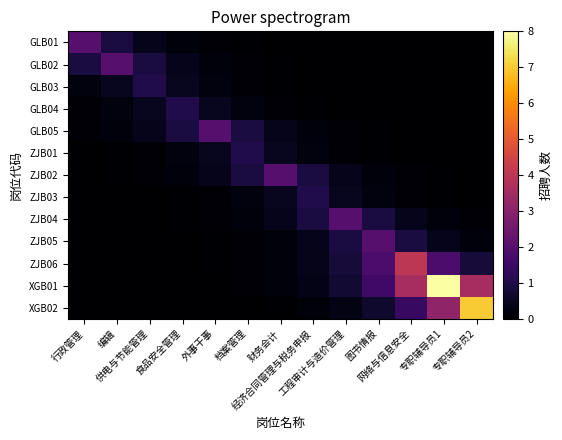

Reading left to right, extract all data points from this chart.

GLB01: 行政管理=2.0	编辑=0.9	供电与节能管理=0.4	食品安全管理=0.2	外事干事=0.1	档案管理=0.0	财务会计=0.0	经济合同管理与税务申报=0.0	工程审计与造价管理=0.0	图书情报=0.0	网络与信息安全=0.0	专职辅导员1=0.0	专职辅导员2=0.0
GLB02: 行政管理=0.9	编辑=2.0	供电与节能管理=0.9	食品安全管理=0.4	外事干事=0.2	档案管理=0.1	财务会计=0.0	经济合同管理与税务申报=0.0	工程审计与造价管理=0.0	图书情报=0.0	网络与信息安全=0.0	专职辅导员1=0.0	专职辅导员2=0.0
GLB03: 行政管理=0.2	编辑=0.4	供电与节能管理=1.0	食品安全管理=0.4	外事干事=0.2	档案管理=0.1	财务会计=0.0	经济合同管理与税务申报=0.0	工程审计与造价管理=0.0	图书情报=0.0	网络与信息安全=0.0	专职辅导员1=0.0	专职辅导员2=0.0
GLB04: 行政管理=0.1	编辑=0.2	供电与节能管理=0.4	食品安全管理=1.0	外事干事=0.4	档案管理=0.2	财务会计=0.1	经济合同管理与税务申报=0.0	工程审计与造价管理=0.0	图书情报=0.0	网络与信息安全=0.0	专职辅导员1=0.0	专职辅导员2=0.0
GLB05: 行政管理=0.1	编辑=0.2	供电与节能管理=0.4	食品安全管理=0.9	外事干事=2.0	档案管理=0.9	财务会计=0.4	经济合同管理与税务申报=0.2	工程审计与造价管理=0.1	图书情报=0.0	网络与信息安全=0.0	专职辅导员1=0.0	专职辅导员2=0.0
ZJB01: 行政管理=0.0	编辑=0.0	供电与节能管理=0.1	食品安全管理=0.2	外事干事=0.4	档案管理=1.0	财务会计=0.4	经济合同管理与税务申报=0.2	工程审计与造价管理=0.1	图书情报=0.0	网络与信息安全=0.0	专职辅导员1=0.0	专职辅导员2=0.0
ZJB02: 行政管理=0.0	编辑=0.0	供电与节能管理=0.1	食品安全管理=0.2	外事干事=0.4	档案管理=0.9	财务会计=2.0	经济合同管理与税务申报=0.9	工程审计与造价管理=0.4	图书情报=0.2	网络与信息安全=0.1	专职辅导员1=0.0	专职辅导员2=0.0
ZJB03: 行政管理=0.0	编辑=0.0	供电与节能管理=0.0	食品安全管理=0.0	外事干事=0.1	档案管理=0.2	财务会计=0.4	经济合同管理与税务申报=1.0	工程审计与造价管理=0.4	图书情报=0.2	网络与信息安全=0.1	专职辅导员1=0.0	专职辅导员2=0.0
ZJB04: 行政管理=0.0	编辑=0.0	供电与节能管理=0.0	食品安全管理=0.0	外事干事=0.1	档案管理=0.2	财务会计=0.4	经济合同管理与税务申报=0.9	工程审计与造价管理=2.0	图书情报=0.9	网络与信息安全=0.4	专职辅导员1=0.2	专职辅导员2=0.1
ZJB05: 行政管理=0.0	编辑=0.0	供电与节能管理=0.0	食品安全管理=0.0	外事干事=0.0	档案管理=0.1	财务会计=0.2	经济合同管理与税务申报=0.4	工程审计与造价管理=0.9	图书情报=2.0	网络与信息安全=0.9	专职辅导员1=0.4	专职辅导员2=0.2
ZJB06: 行政管理=0.0	编辑=0.0	供电与节能管理=0.0	食品安全管理=0.0	外事干事=0.0	档案管理=0.1	财务会计=0.2	经济合同管理与税务申报=0.4	工程审计与造价管理=0.8	图书情报=1.8	网络与信息安全=4.0	专职辅导员1=1.8	专职辅导员2=0.8
XGB01: 行政管理=0.0	编辑=0.0	供电与节能管理=0.0	食品安全管理=0.0	外事干事=0.0	档案管理=0.1	财务会计=0.1	经济合同管理与税务申报=0.3	工程审计与造价管理=0.7	图书情报=1.6	网络与信息安全=3.6	专职辅导员1=8.0	专职辅导员2=3.6
XGB02: 行政管理=0.0	编辑=0.0	供电与节能管理=0.0	食品安全管理=0.0	外事干事=0.0	档案管理=0.0	财务会计=0.1	经济合同管理与税务申报=0.1	工程审计与造价管理=0.3	图书情报=0.6	网络与信息安全=1.4	专职辅导员1=3.1	专职辅导员2=7.0